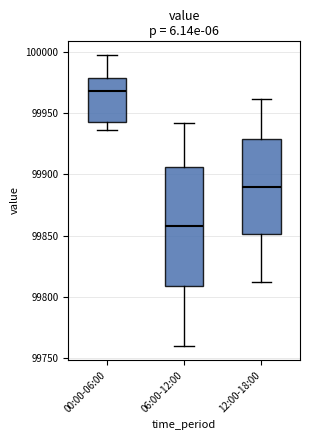

Where does the median line of the box for 00:00-06:00 sit on the y-axis? The values are not printed on the chart, so give them approximately, as read against the axis.

99970